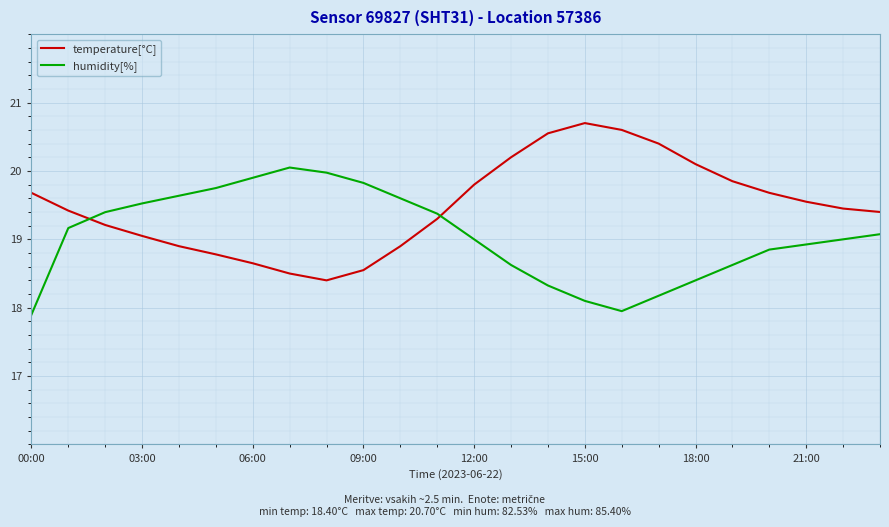

List the series in order of their overall mean, lowest first.

humidity[%], temperature[°C]